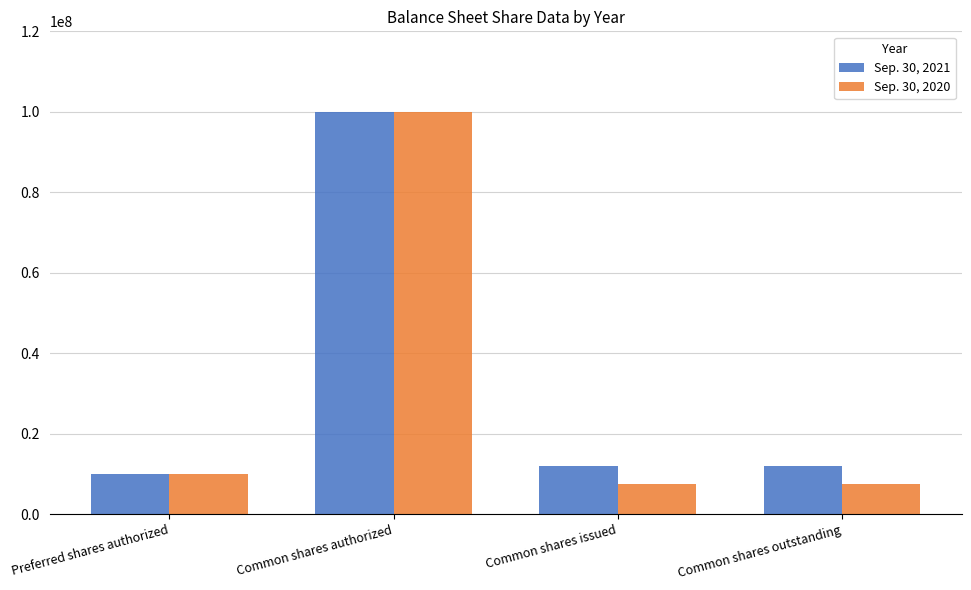

What is the minimum value for Sep. 30, 2020?

7393637